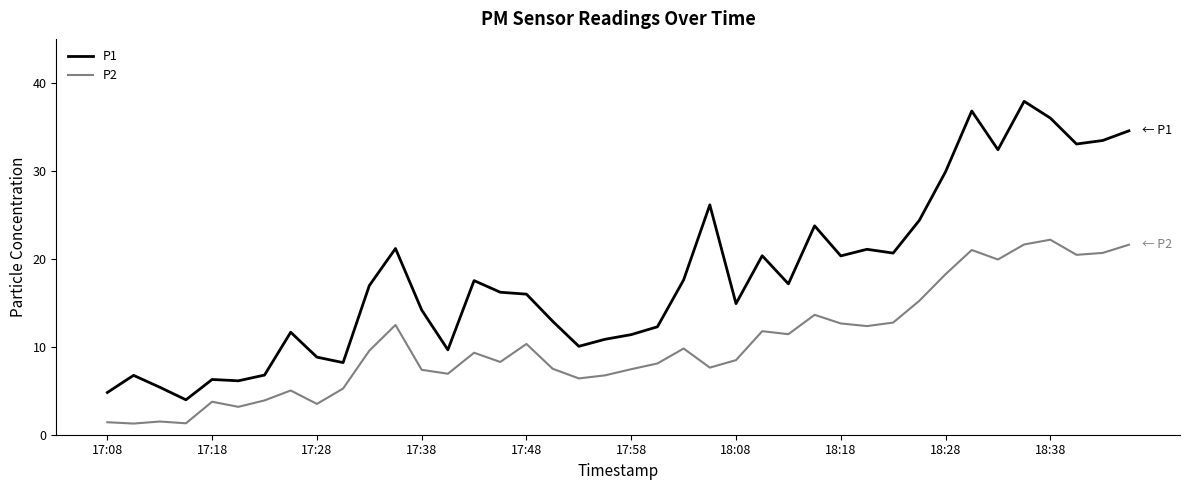

Which series has the largest total across all categories?

P1